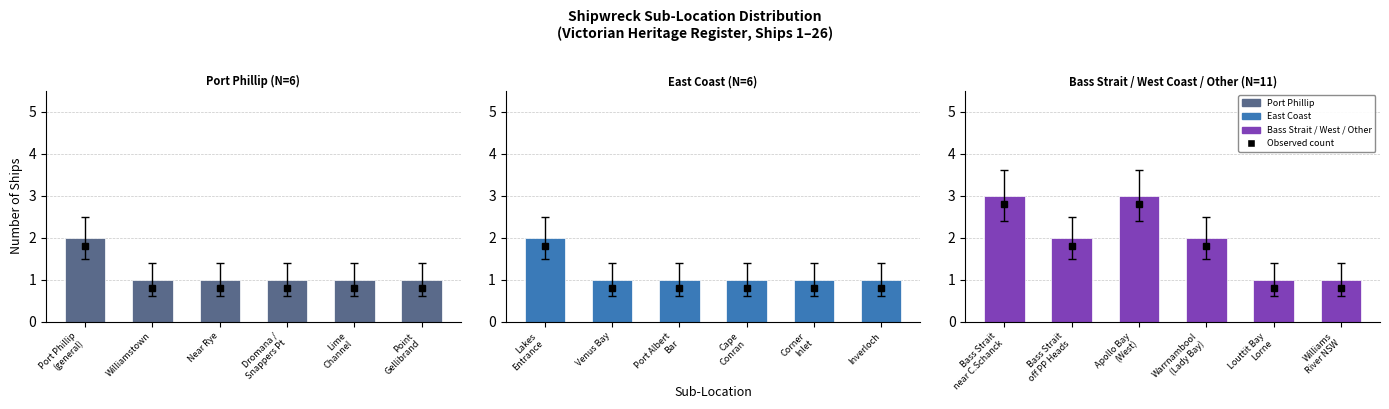

What position from the left is Dromana /
Snappers Pt?

4